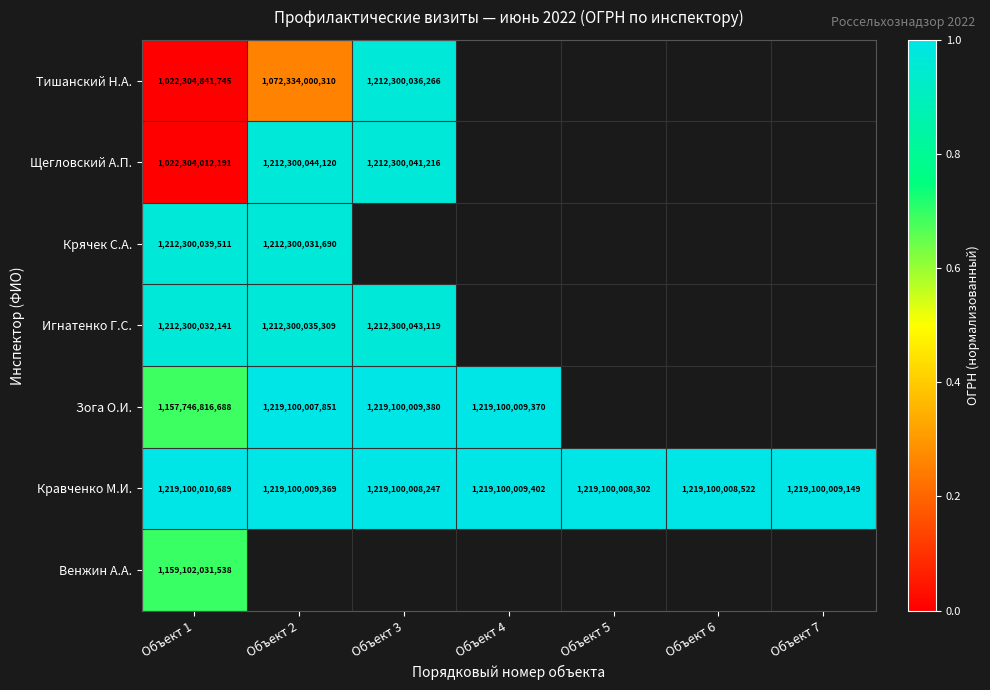

The Тишанский Н.А. series shows 1835081188726.7 at Объект 2. True or false?

False